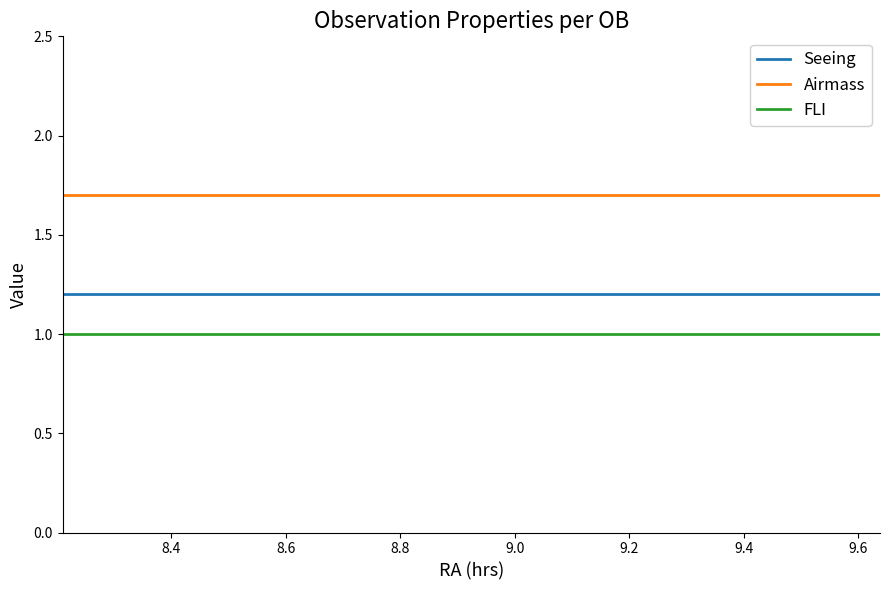

Reading left to right, list all the values displayed in this chart.

Seeing: 1.2	1.2	1.2	1.2	1.2	1.2	1.2	1.2	1.2	1.2	1.2	1.2	1.2	1.2	1.2	1.2	1.2	1.2	1.2
Airmass: 1.7	1.7	1.7	1.7	1.7	1.7	1.7	1.7	1.7	1.7	1.7	1.7	1.7	1.7	1.7	1.7	1.7	1.7	1.7
FLI: 1.0	1.0	1.0	1.0	1.0	1.0	1.0	1.0	1.0	1.0	1.0	1.0	1.0	1.0	1.0	1.0	1.0	1.0	1.0